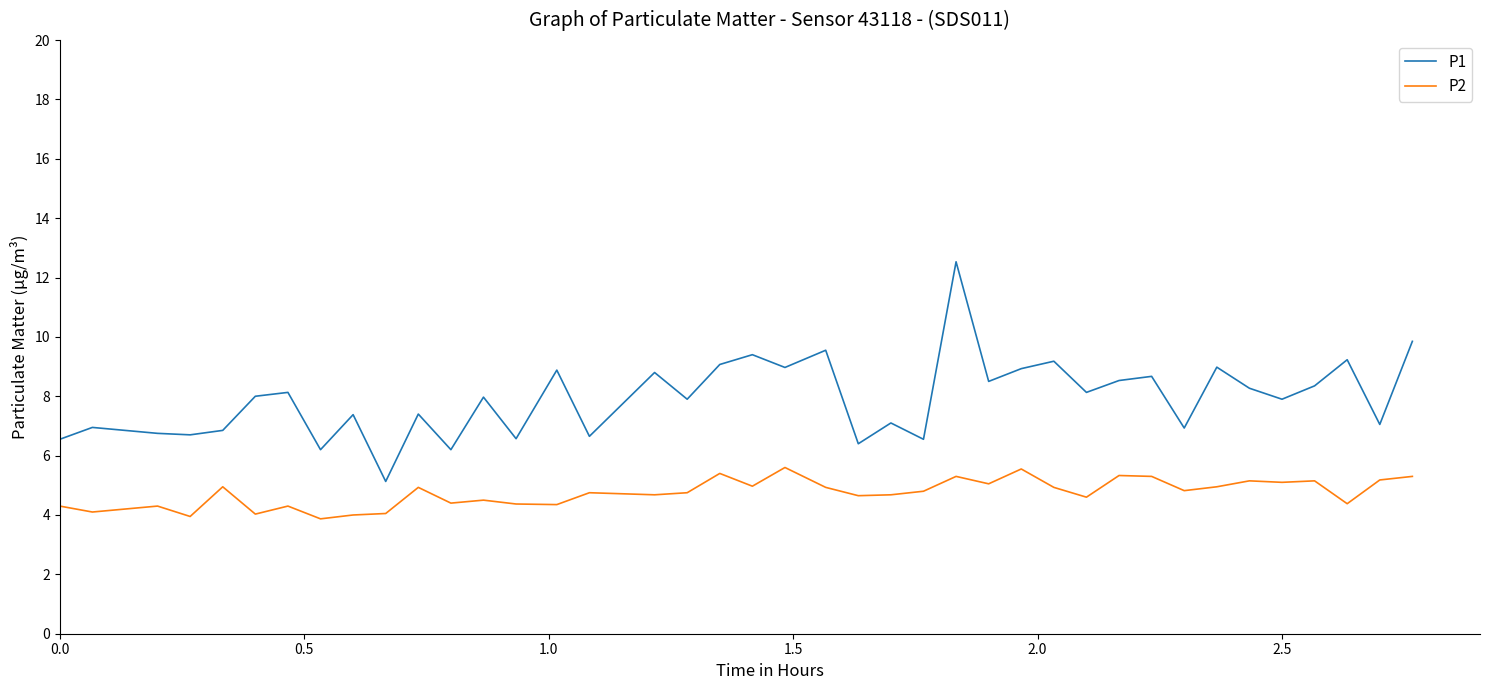

What is the highest value of the P2 series?

5.6